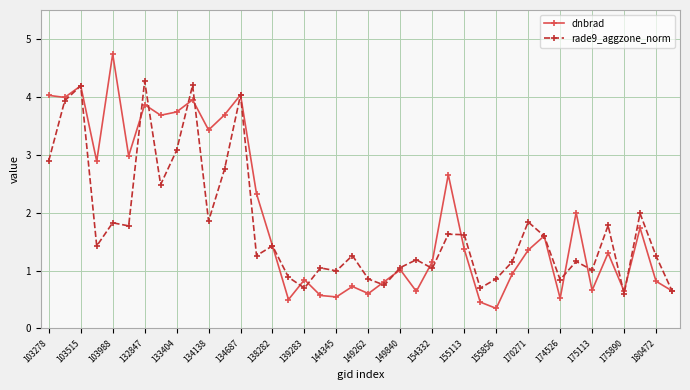

What is the greatest value displayed?

4.7